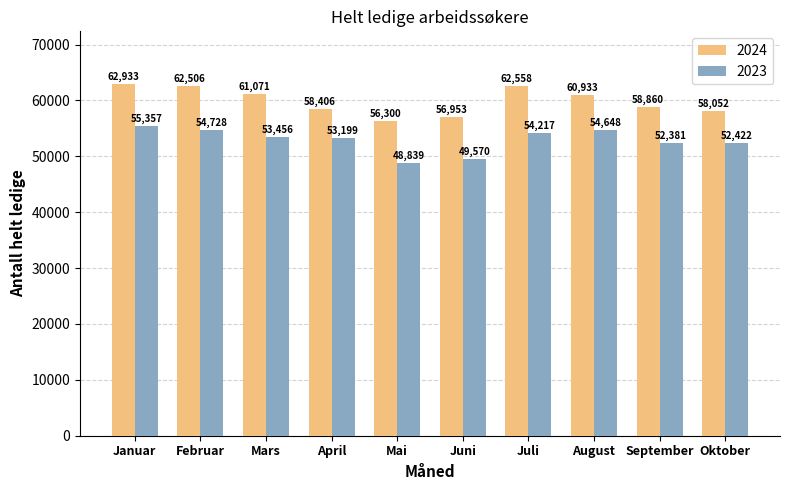

What is the label of the 8th bar from the right?

Mars